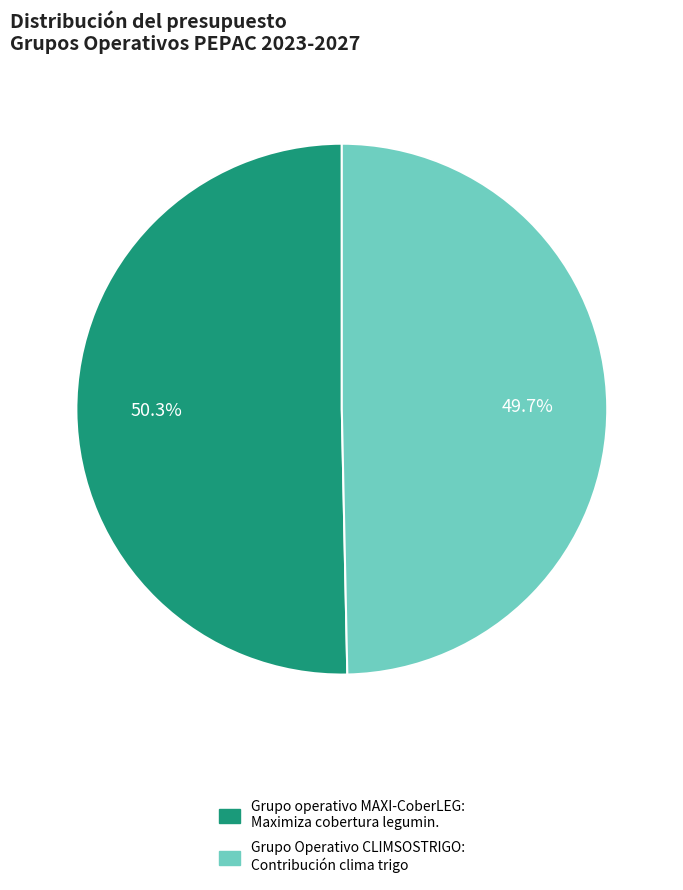

Does any single category account for the majority?

Yes